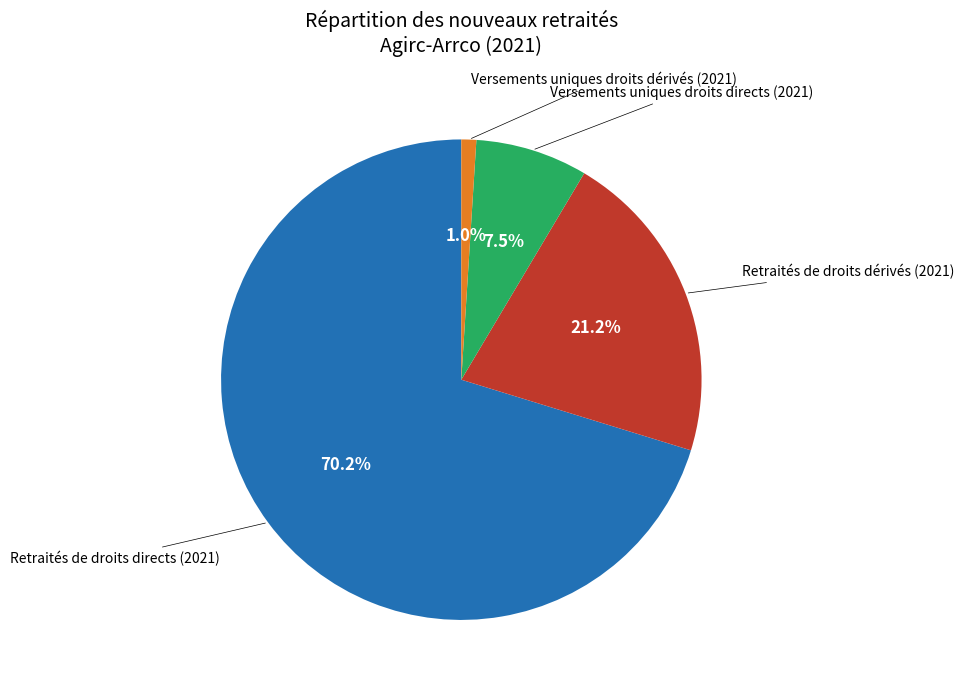

Which slice is the smallest?

Versements uniques droits dérivés (2021)